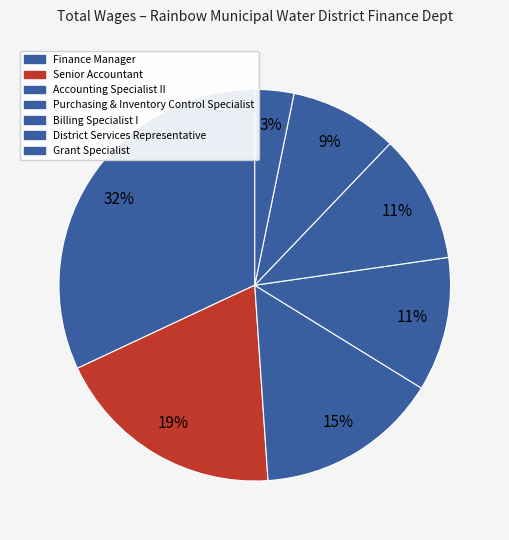

How many segments does this pie chart have?

7